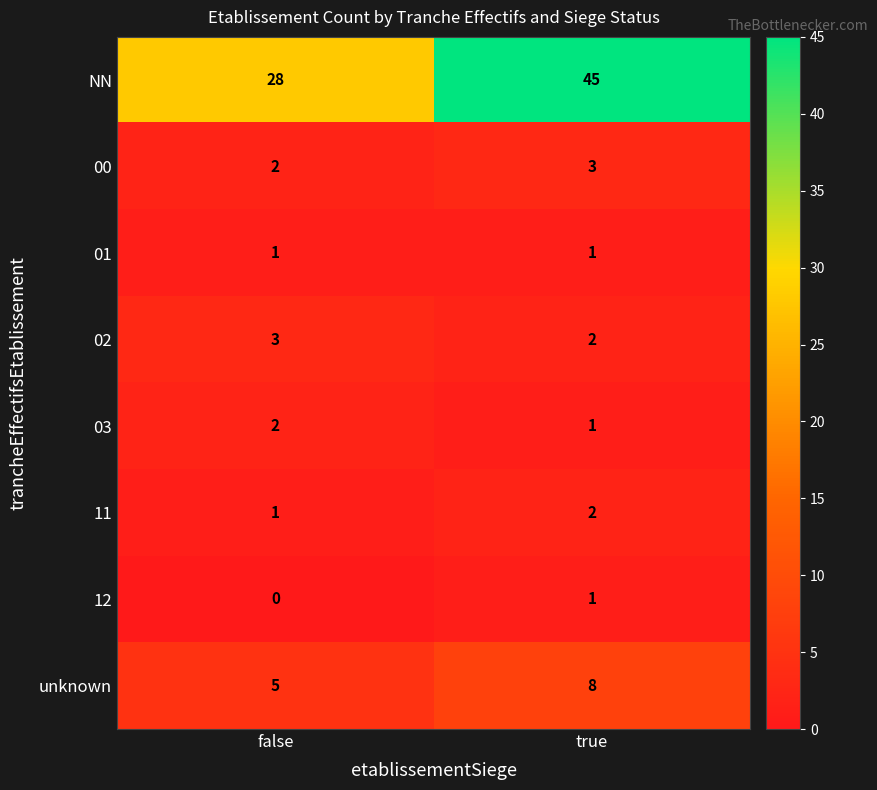

How many data points does each series have?

2